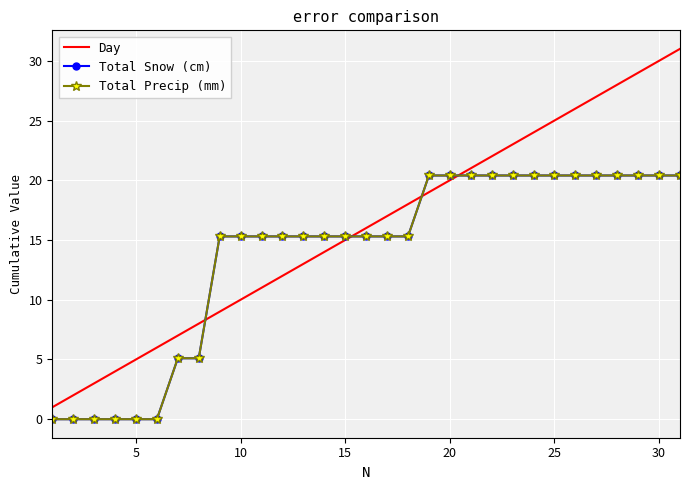

What is the difference between the maximum and minimum values in the Total Precip (mm) series?

20.4